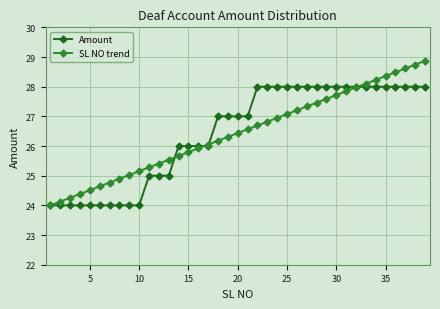

Which series has the widest spread of values?

SL NO trend